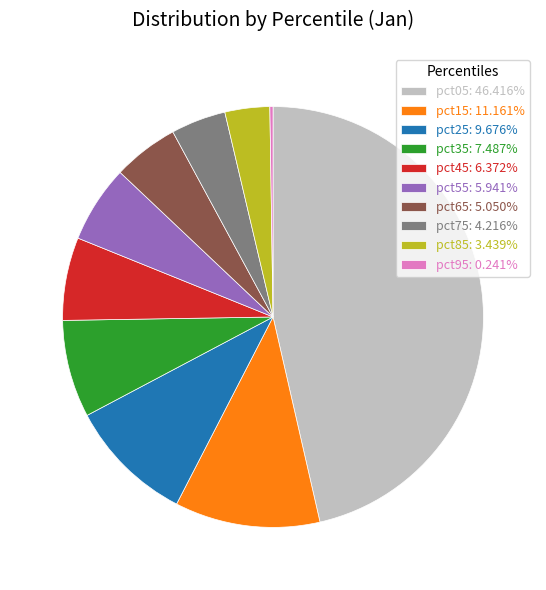

Which slice is the largest?

pct05